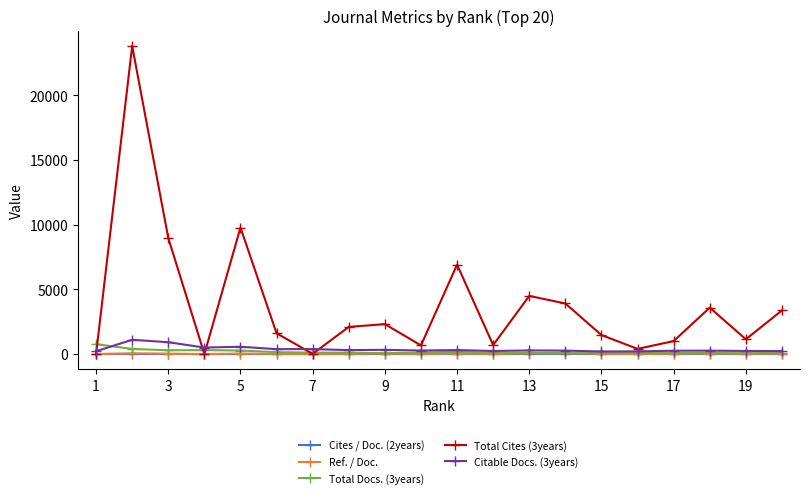

Which series has the largest total across all categories?

Total Cites (3years)